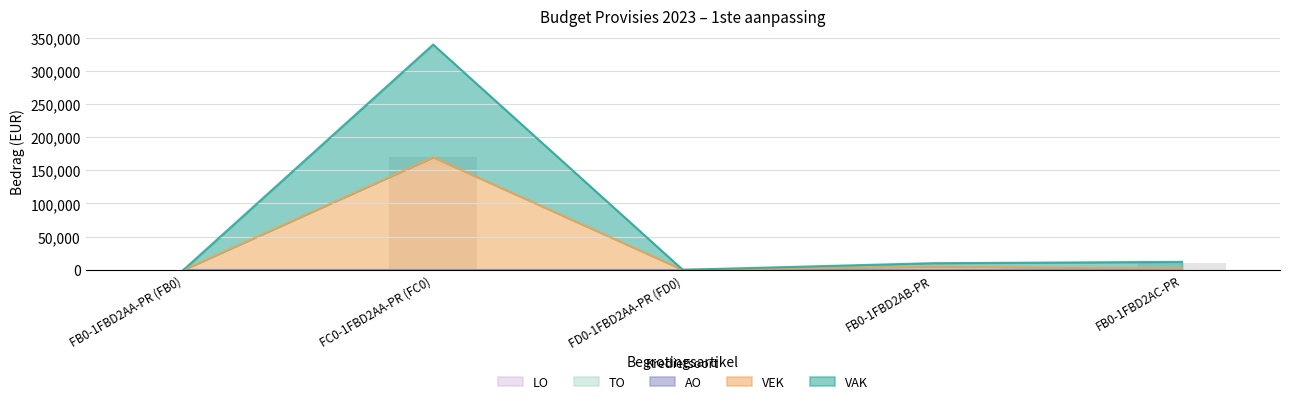

What is the label of the 1st bar from the right?

FB0-1FBD2AC-PR